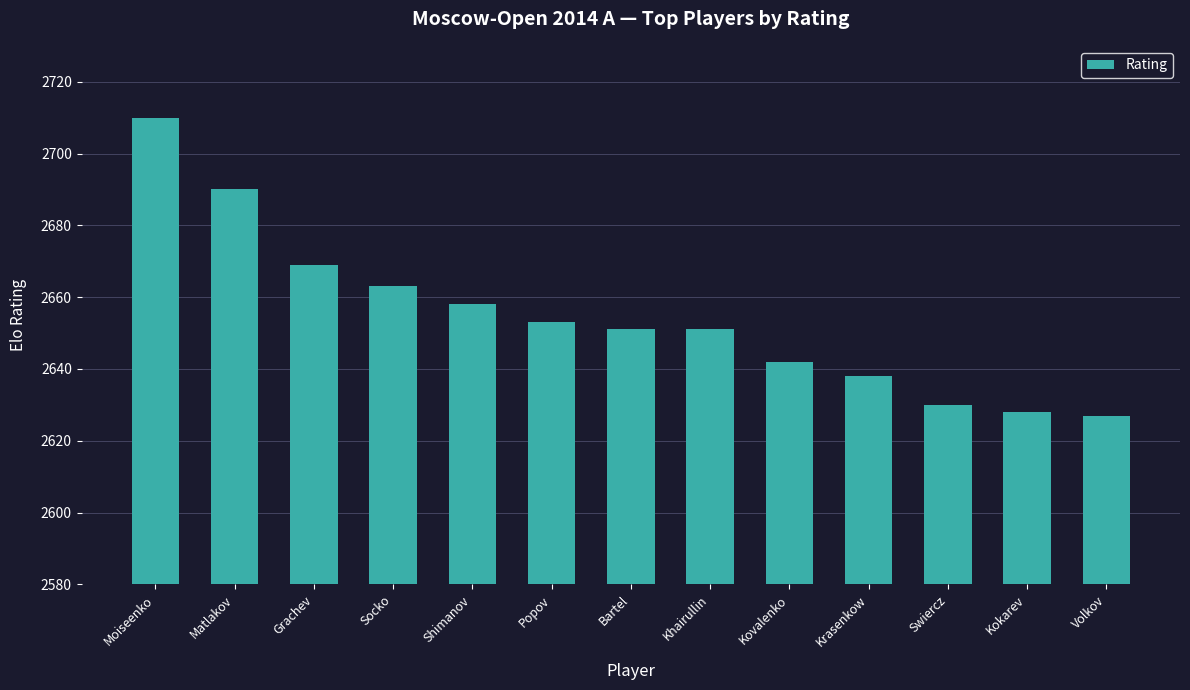

Reading left to right, transcribe all the data shown in this chart.

Moiseenko=2710	Matlakov=2690	Grachev=2669	Socko=2663	Shimanov=2658	Popov=2653	Bartel=2651	Khairullin=2651	Kovalenko=2642	Krasenkow=2638	Swiercz=2630	Kokarev=2628	Volkov=2627